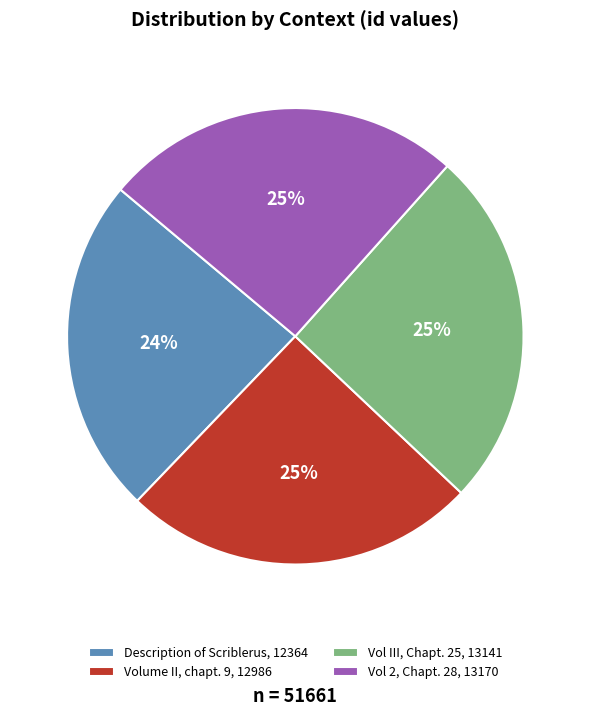

The Description of Scriblerus slice represents 12% of the pie. True or false?

False